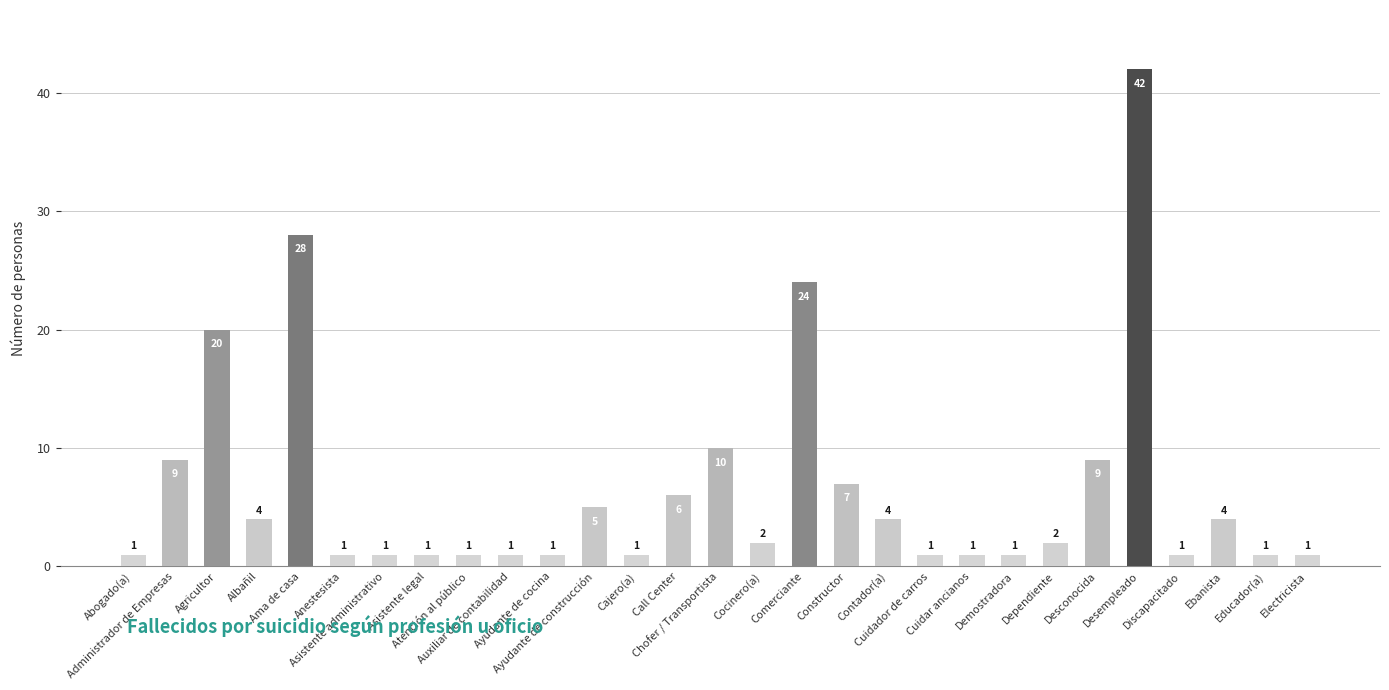

What is the greatest value displayed?

42